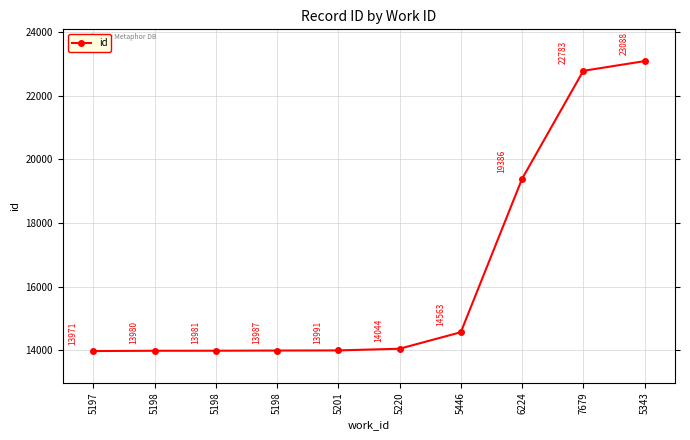

What is the difference between the maximum and minimum values?

9117